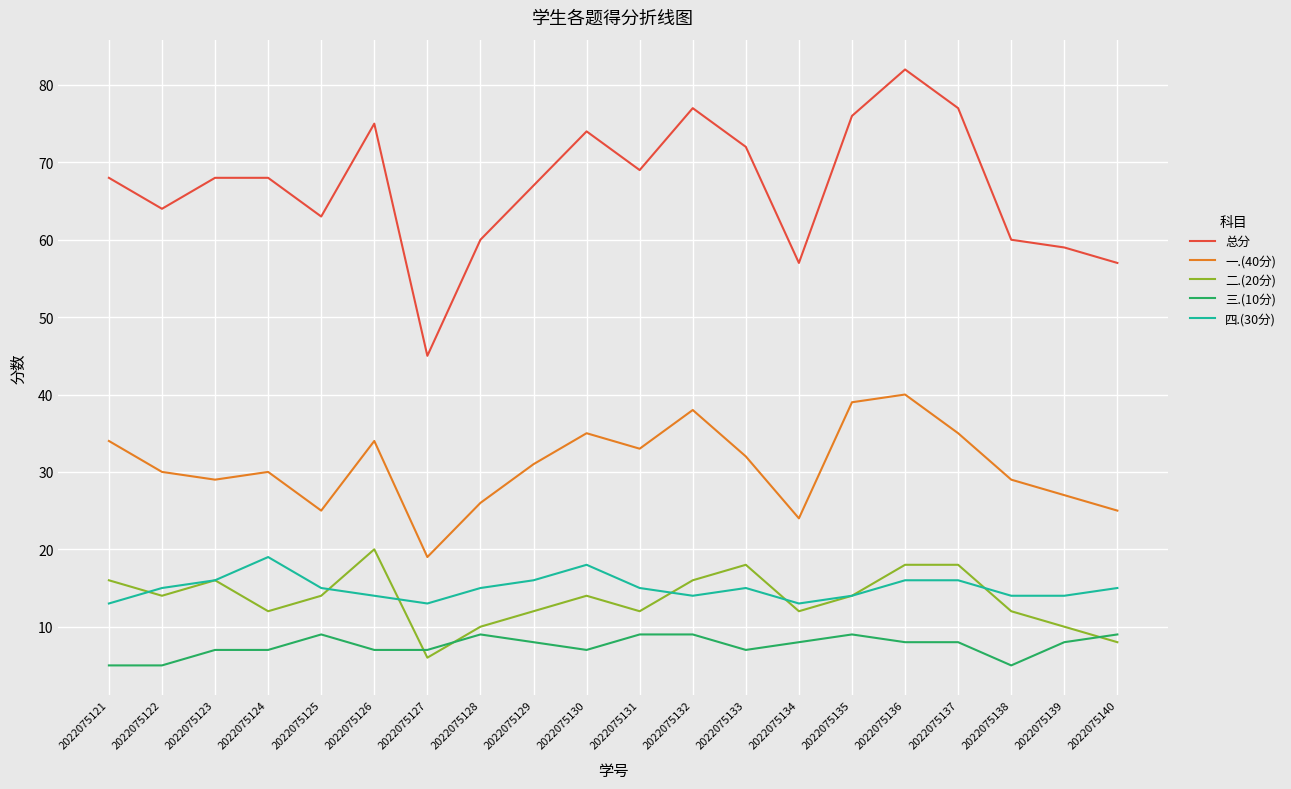

Which series has the largest range (max minus min)?

总分